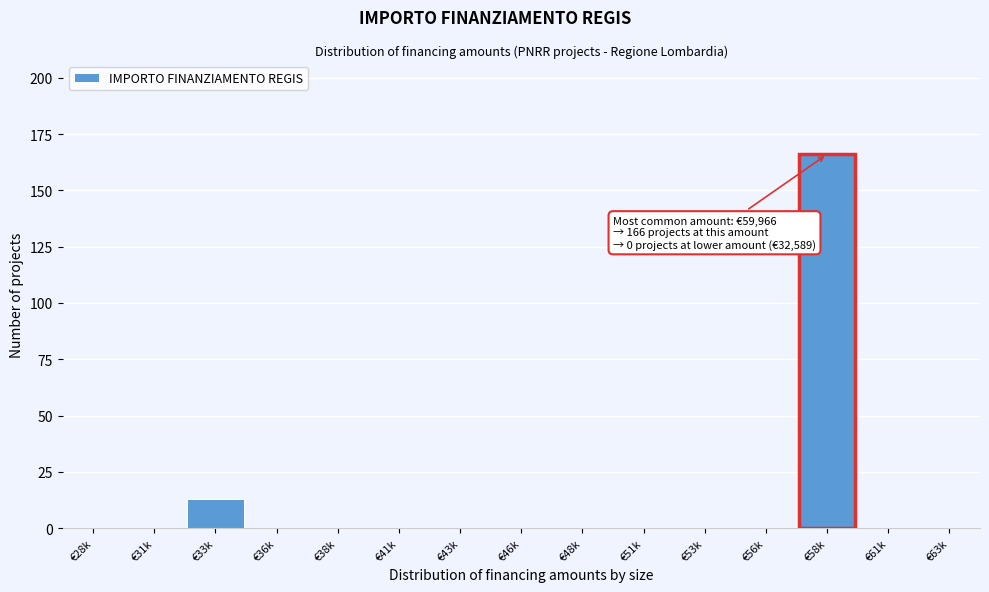

Reading left to right, what are all the values shown in this chart?

€28k=0	€31k=0	€33k=13	€36k=0	€38k=0	€41k=0	€43k=0	€46k=0	€48k=0	€51k=0	€53k=0	€56k=0	€58k=166	€61k=0	€63k=0